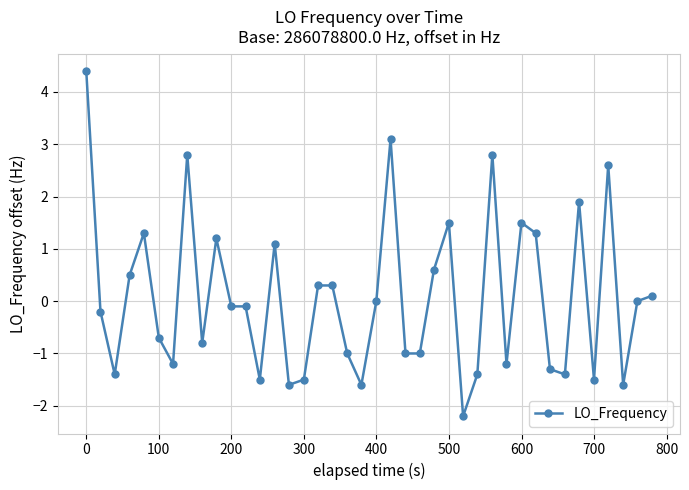

What is the minimum value shown in the chart?

-2.2